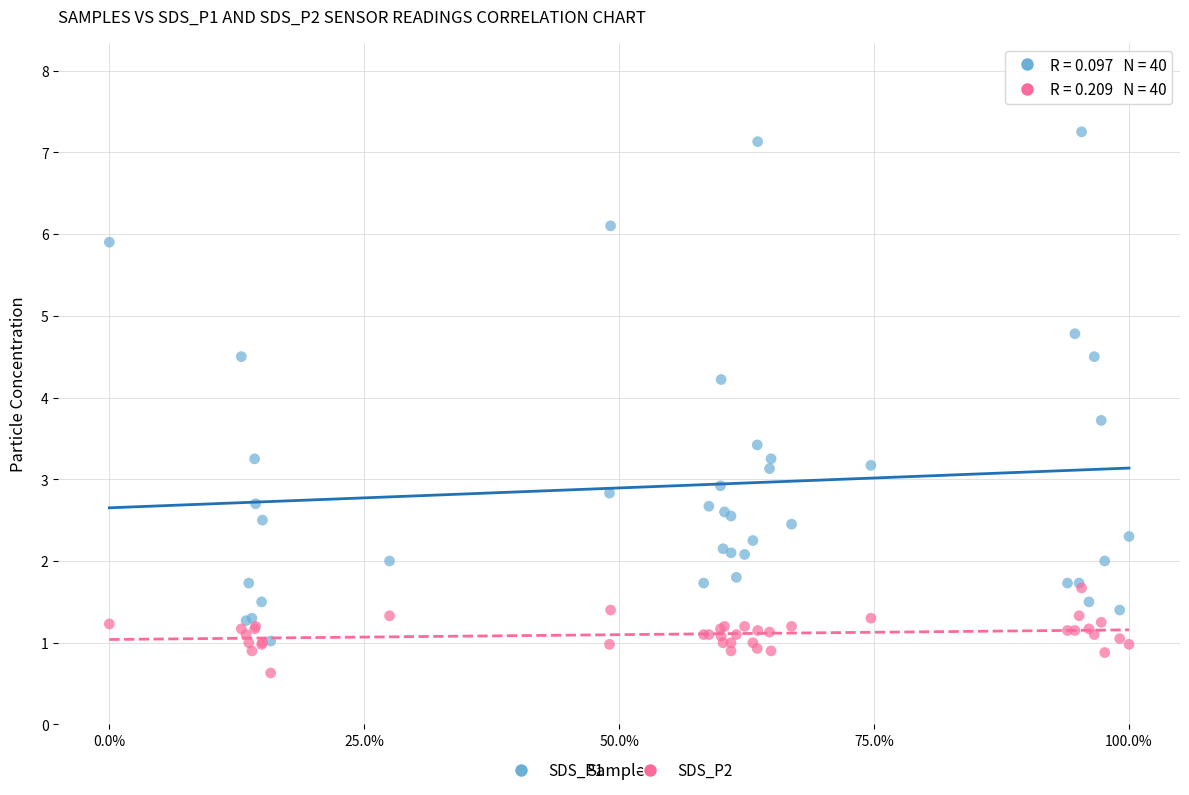

Which series reaches the minimum Y coordinate?

SDS_P2